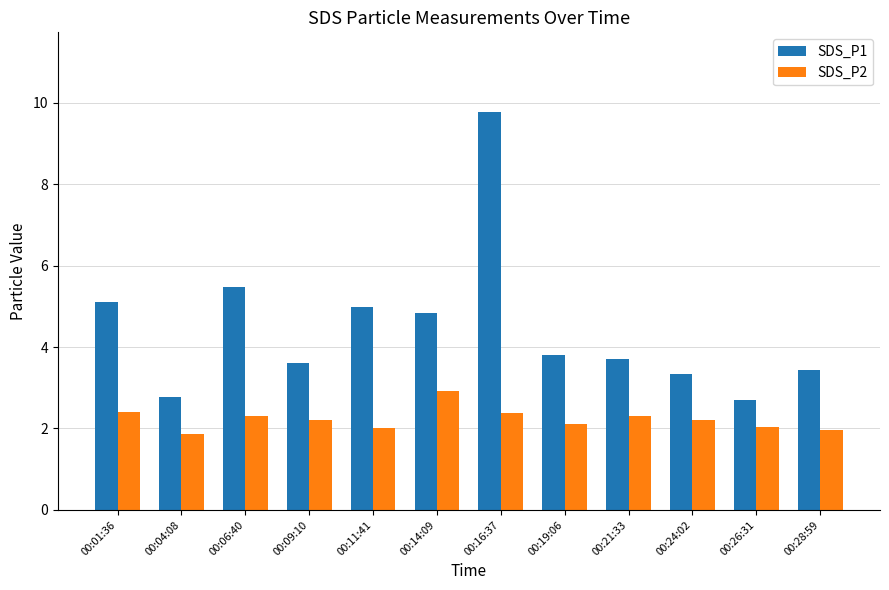

What are all the series names shown in the legend?

SDS_P1, SDS_P2